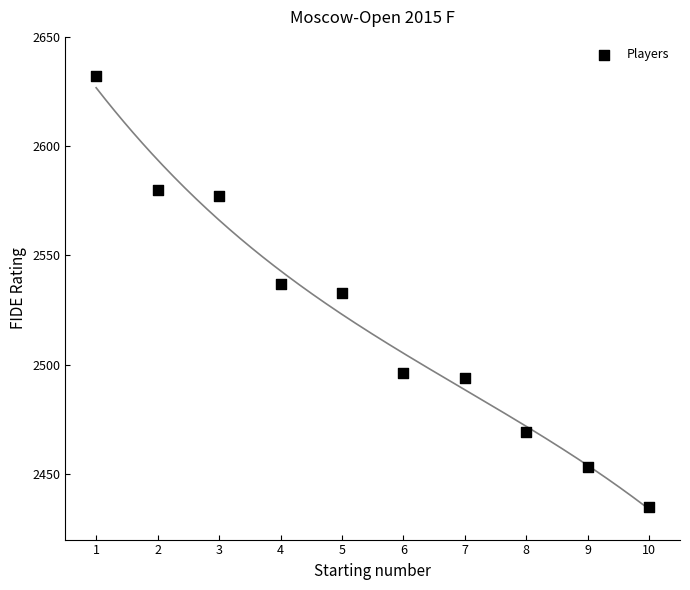

What is the range of X values (max minus min)?

9